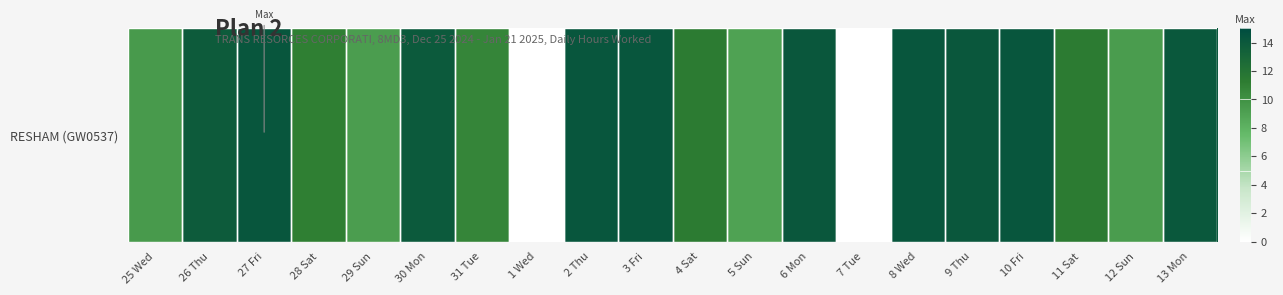

Rank the categories by value from highest to lowest.

27 Fri, 8 Wed, 3 Fri, 2 Thu, 10 Fri, 9 Thu, 6 Mon, 13 Mon, 30 Mon, 26 Thu, 11 Sat, 4 Sat, 28 Sat, 31 Tue, 25 Wed, 12 Sun, 29 Sun, 5 Sun, 1 Wed, 7 Tue